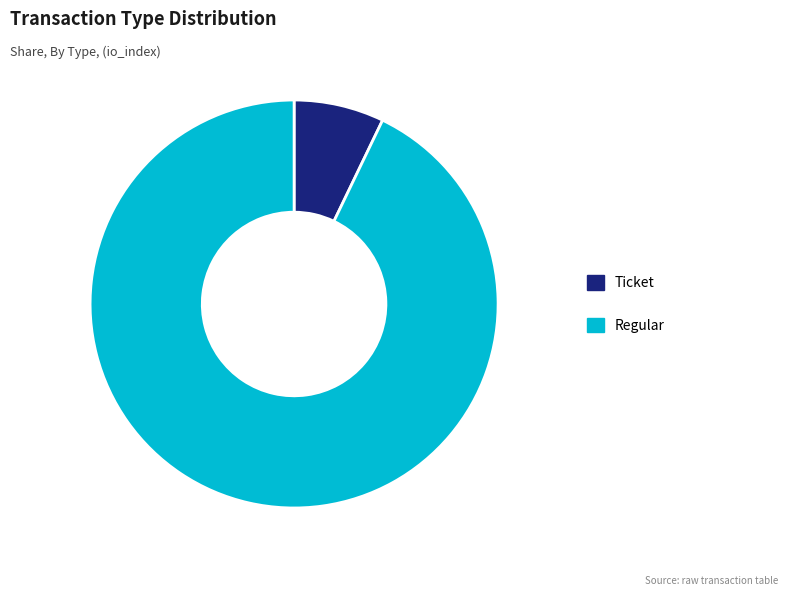

Count the number of slices in the pie.

2